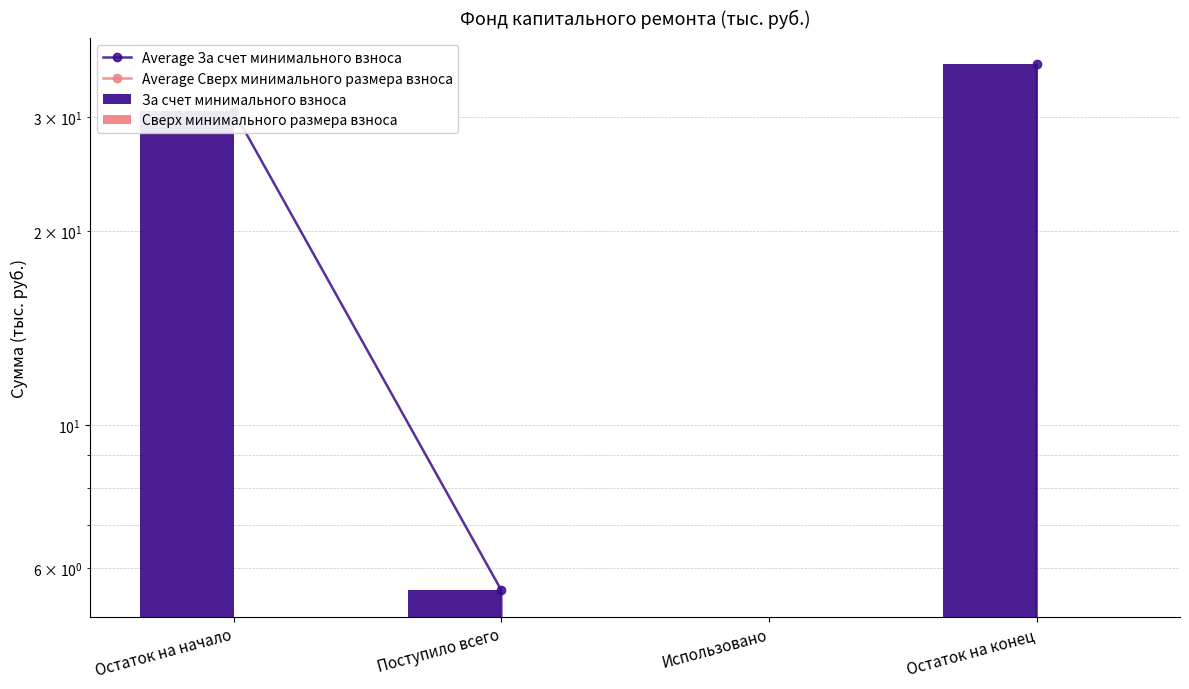

At Использовано, list the series in order from smallest to largest.

Average За счет минимального взноса, Average Сверх минимального размера взноса, За счет минимального взноса, Сверх минимального размера взноса